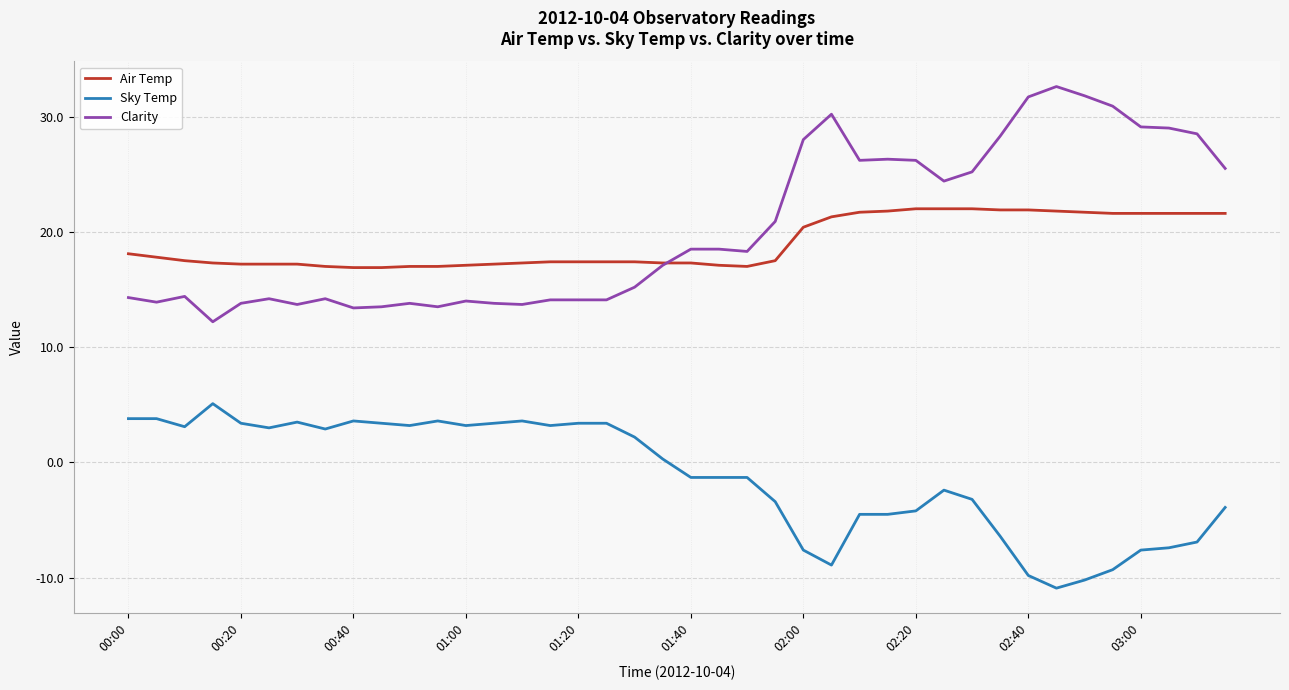

What is the average value of the Air Temp series?

19.0